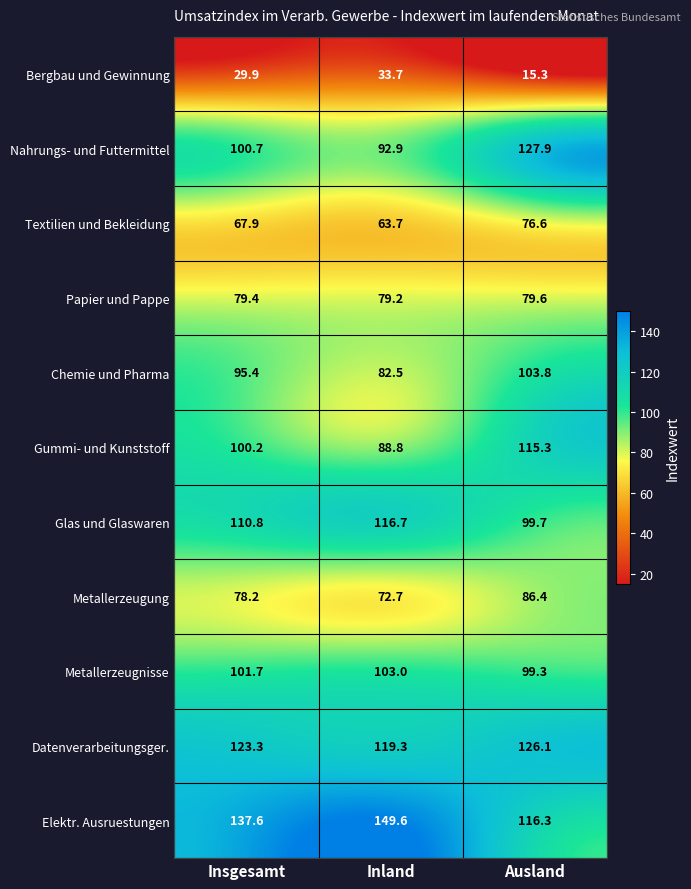

Count the number of data series in this chart.

11